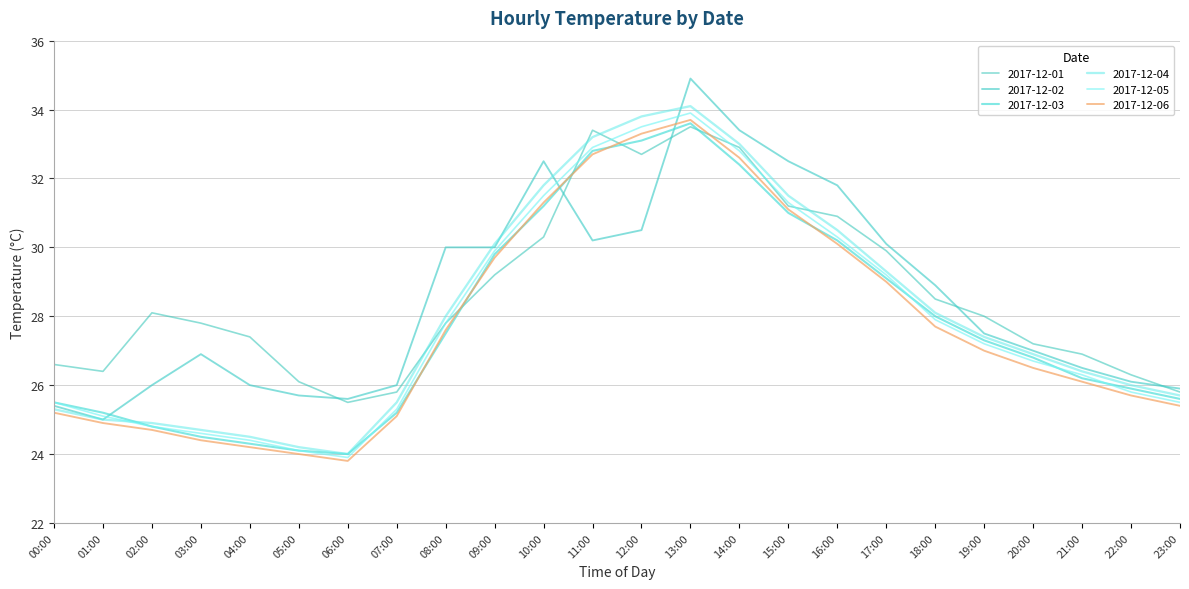

What are all the series names shown in the legend?

2017-12-01, 2017-12-02, 2017-12-03, 2017-12-04, 2017-12-05, 2017-12-06